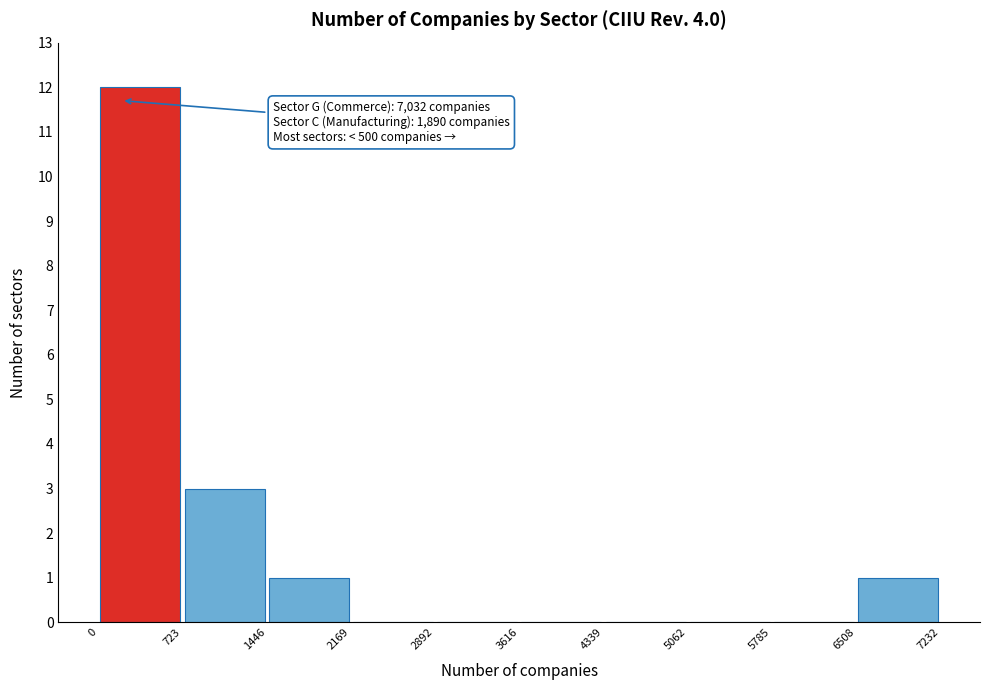

Over which range of the x-axis is the bar tallest?

0 to 723